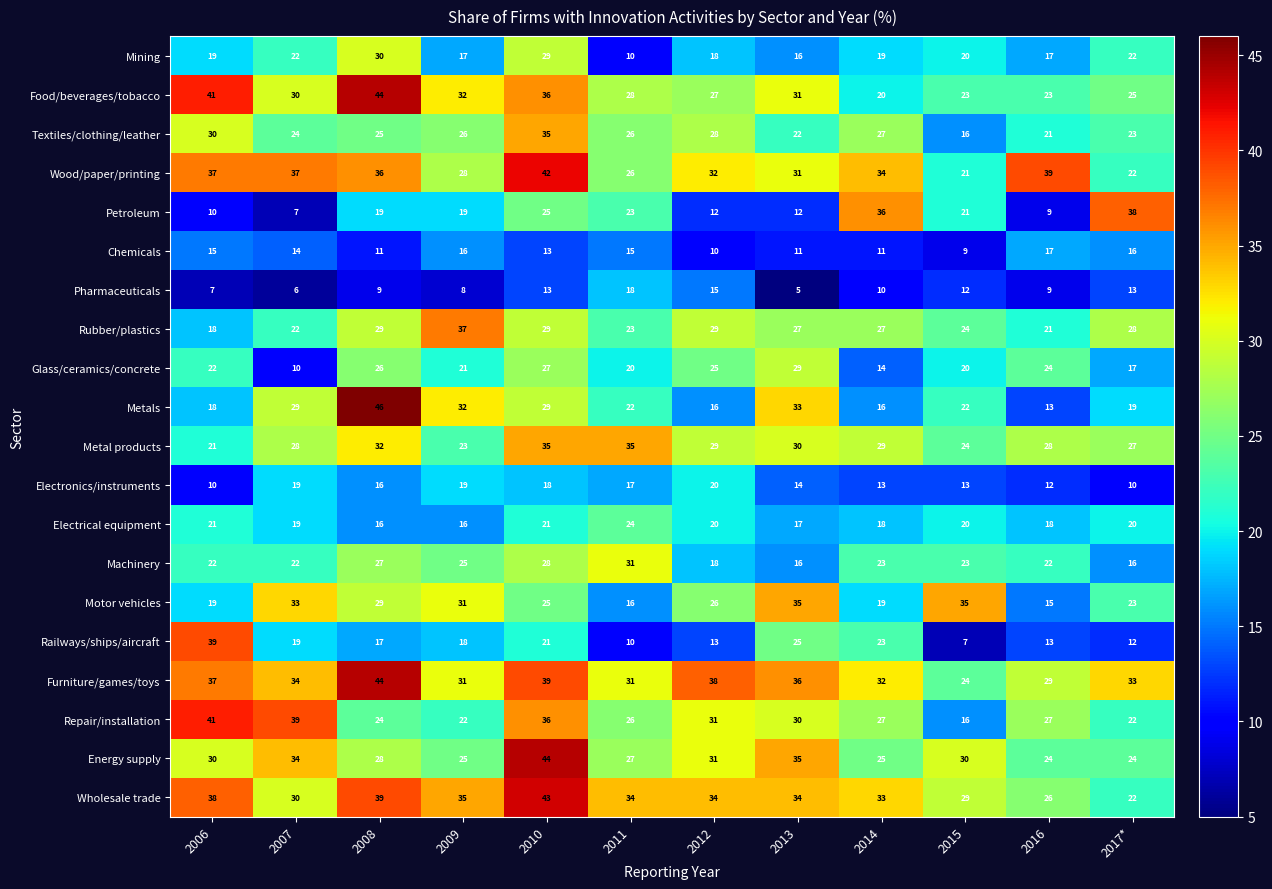

At which label is Food/beverages/tobacco closest to 32?

2009